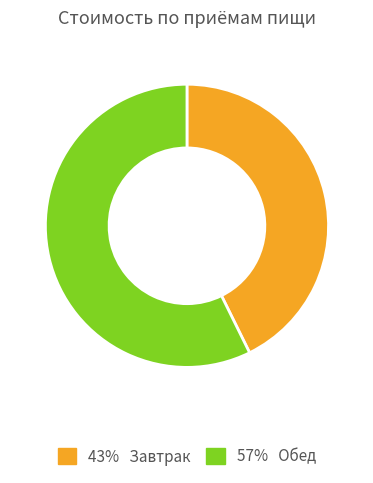

Does any single category account for the majority?

Yes